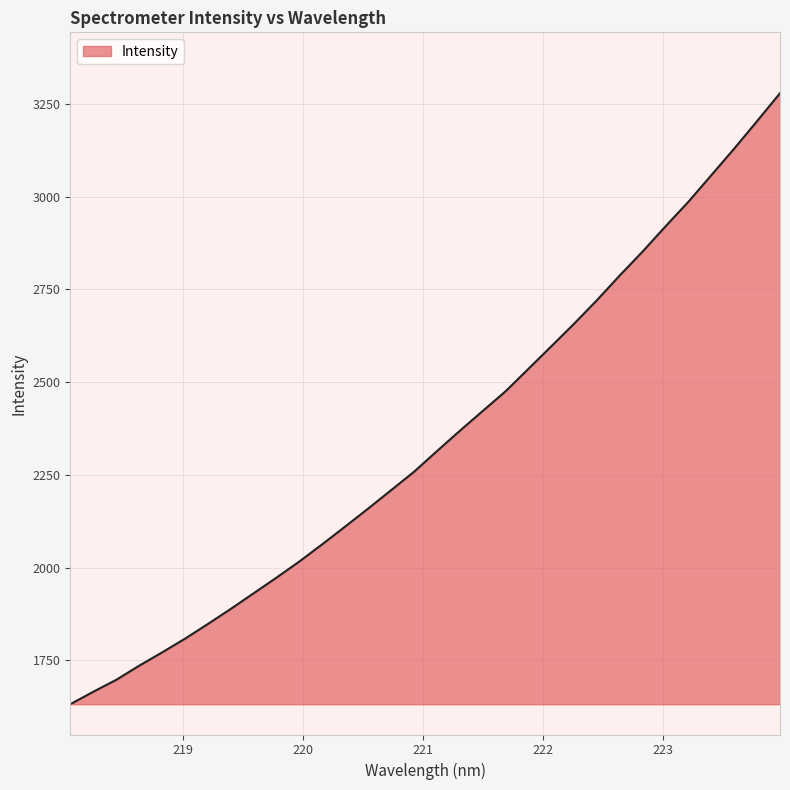

What is the minimum value shown in the chart?

1632.1